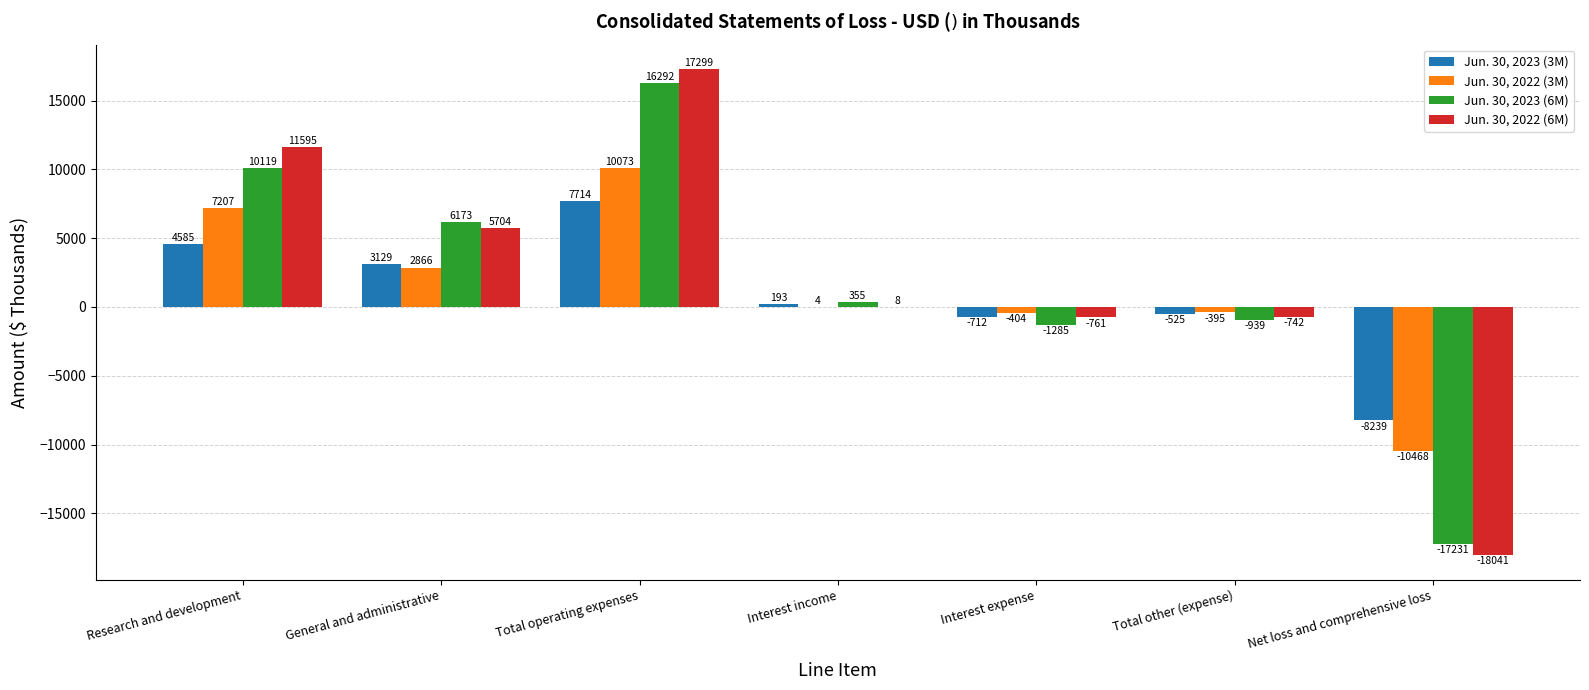

True or false: Jun. 30, 2022 (3M) has a value of 2866 at General and administrative.

True